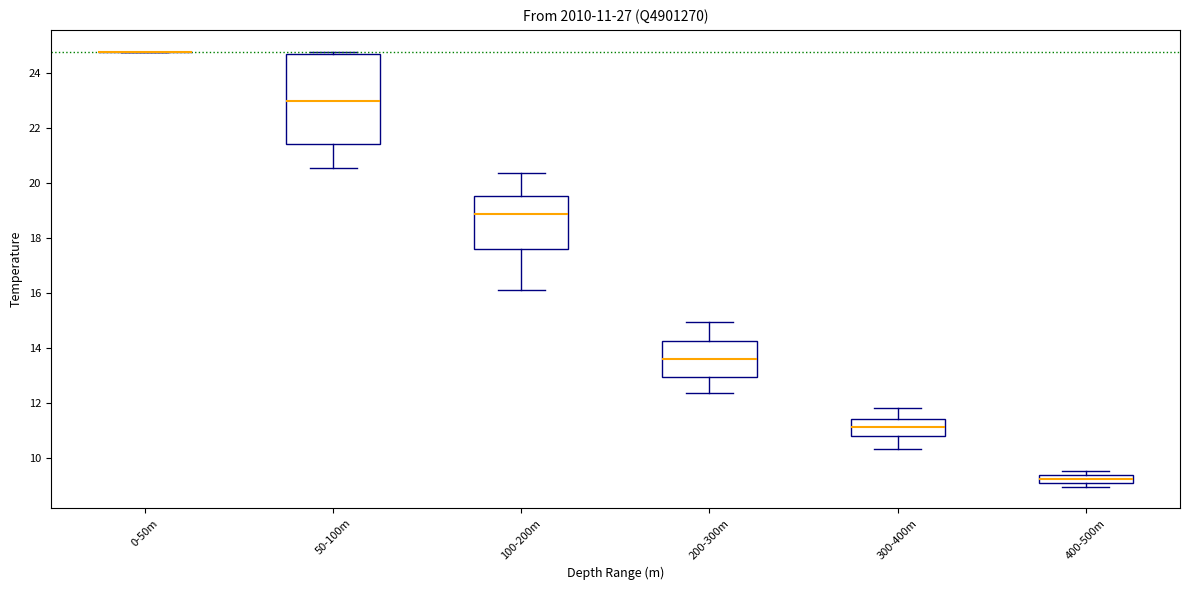

Which box is the tallest, from its lower edge to its upper edge?

50-100m